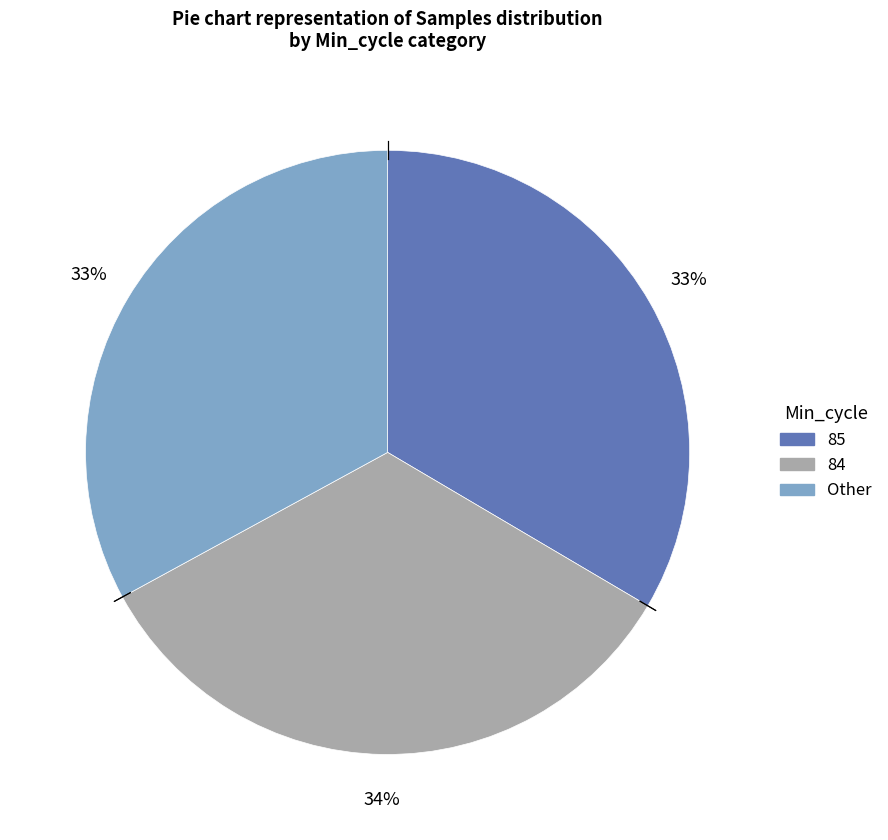

Does any single category account for the majority?

No